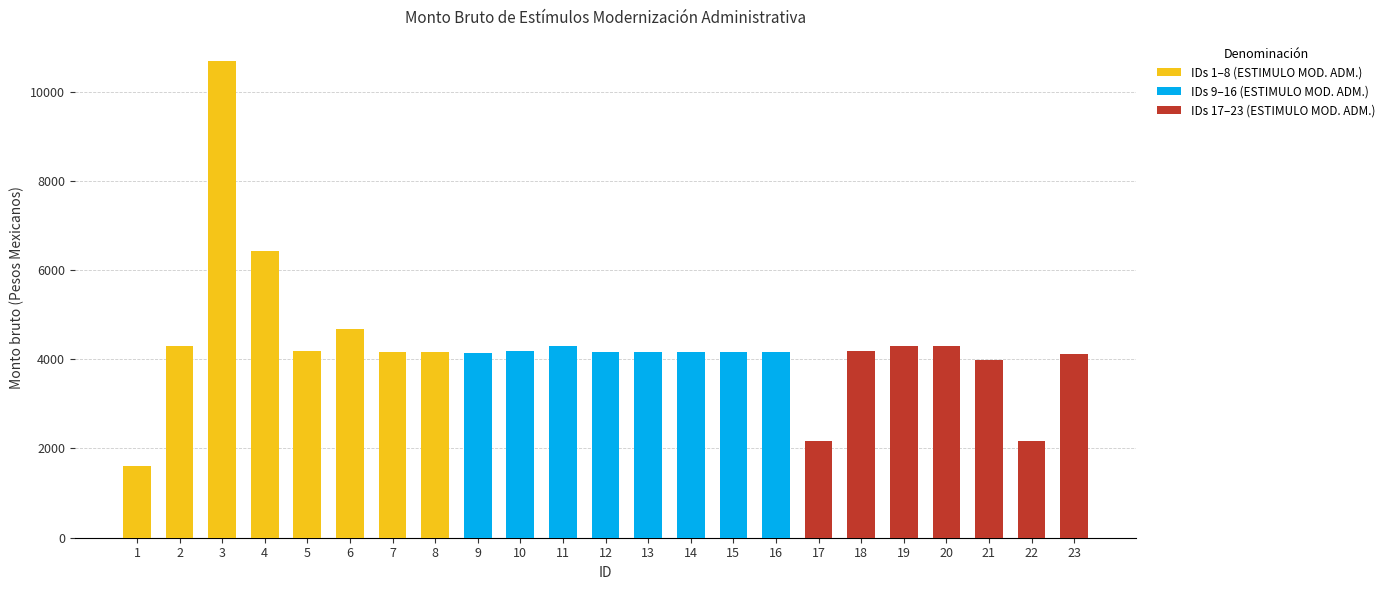

Which has a higher value, 16 or 20?

16